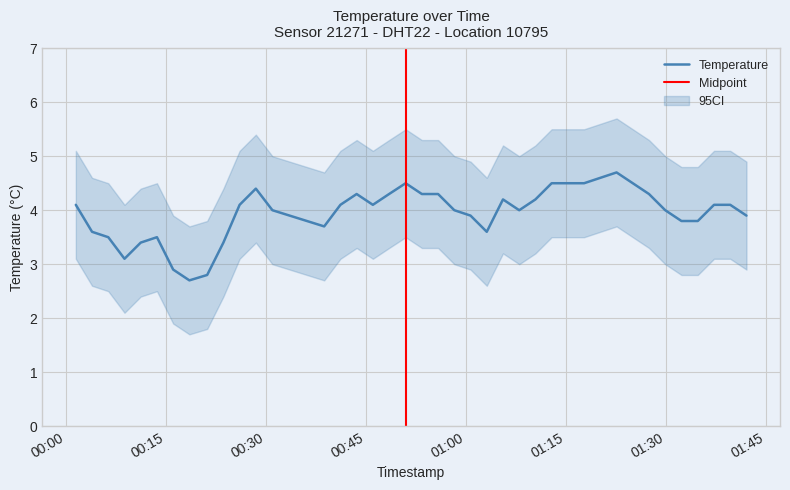

What is the maximum value shown in the chart?

5.7